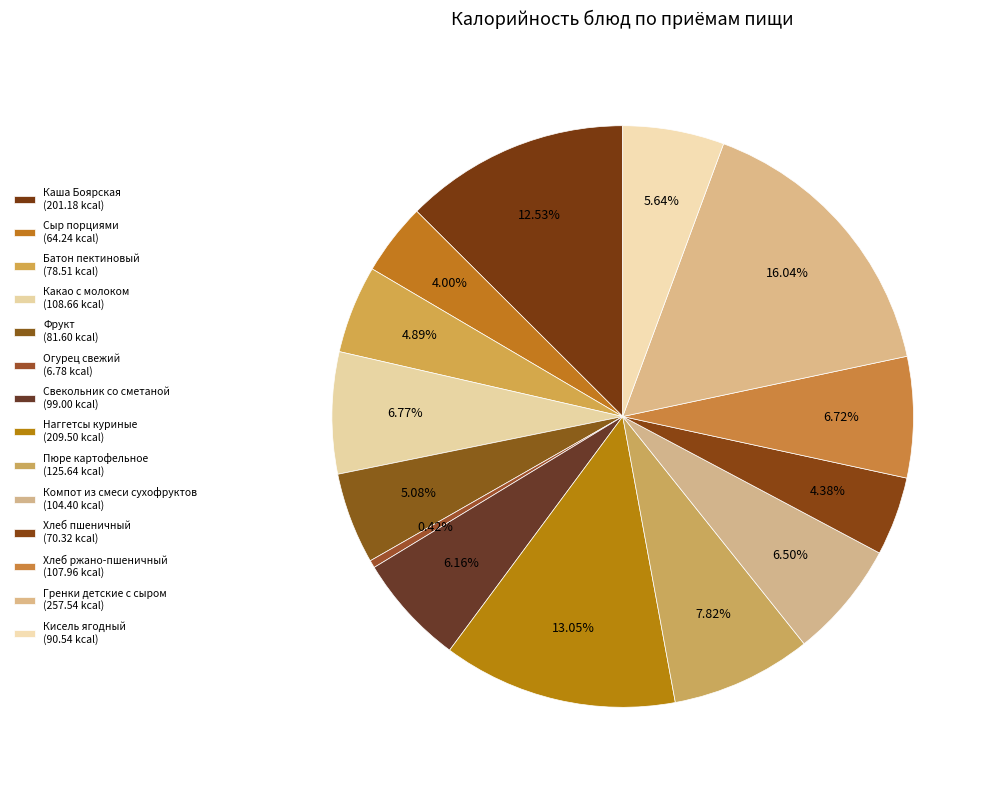

What percentage is the Каша Боярская slice, to the nearest percent?

13%